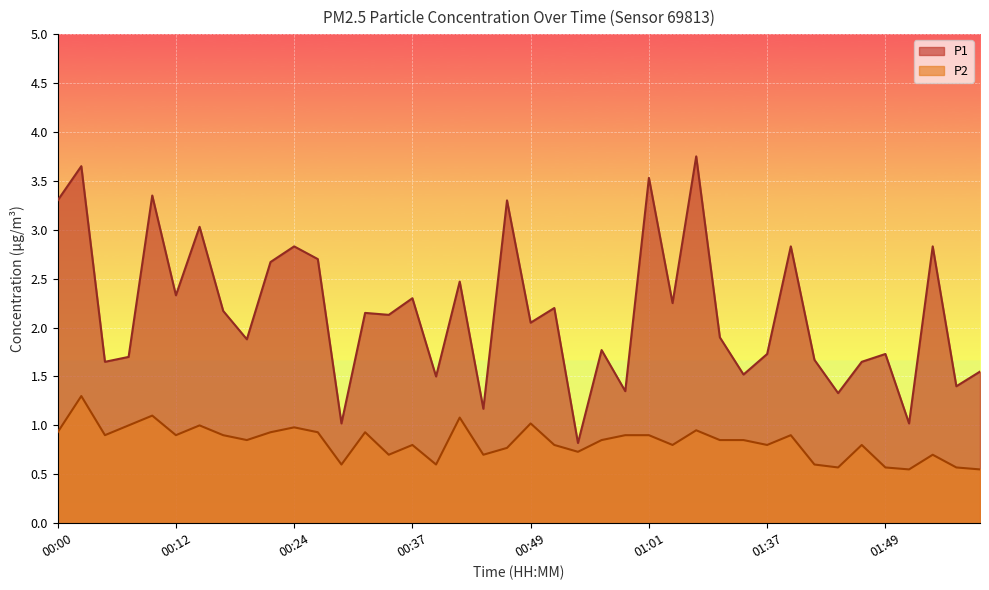

Does the chart display data point markers on the line(s)?

No